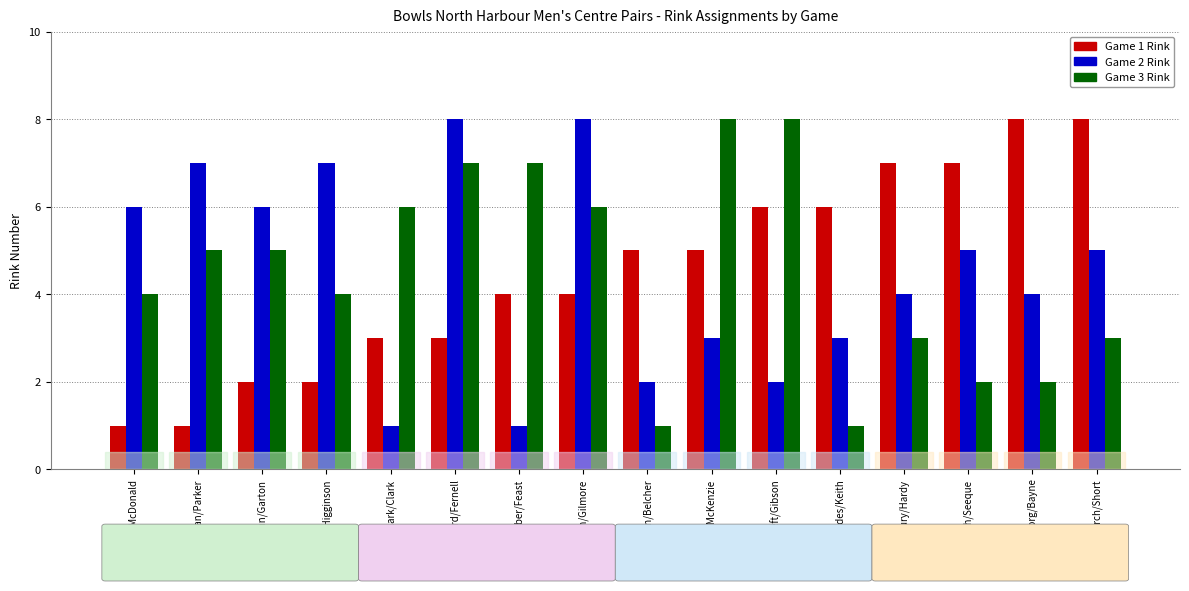

Is it true that Game 3 Rink equals 4 at Higginson/Higginson?

True